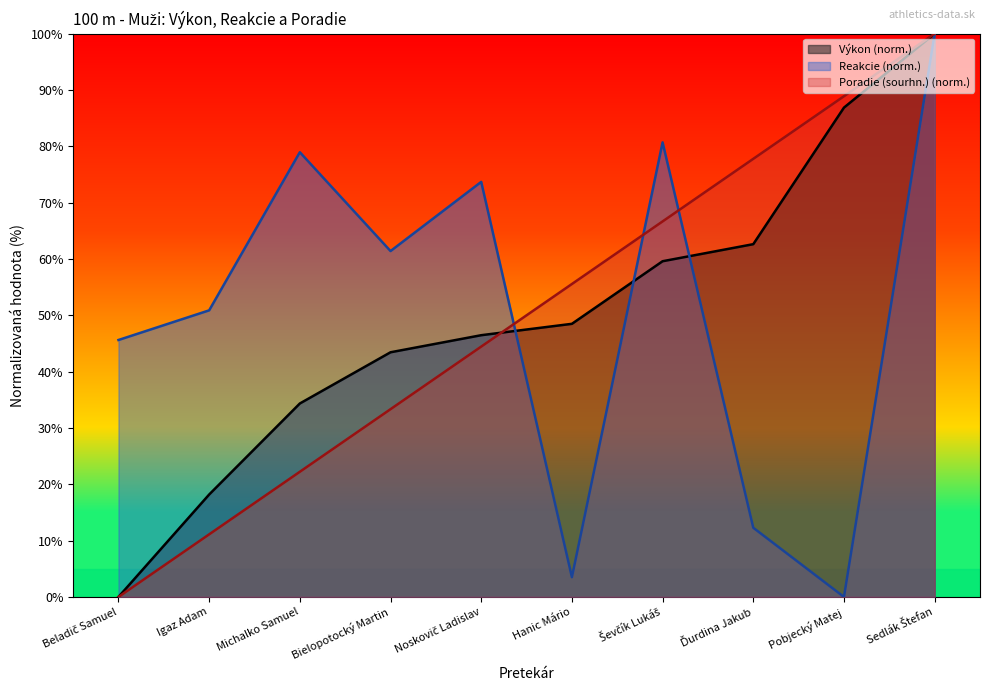

What is the maximum value shown in the chart?

100.0